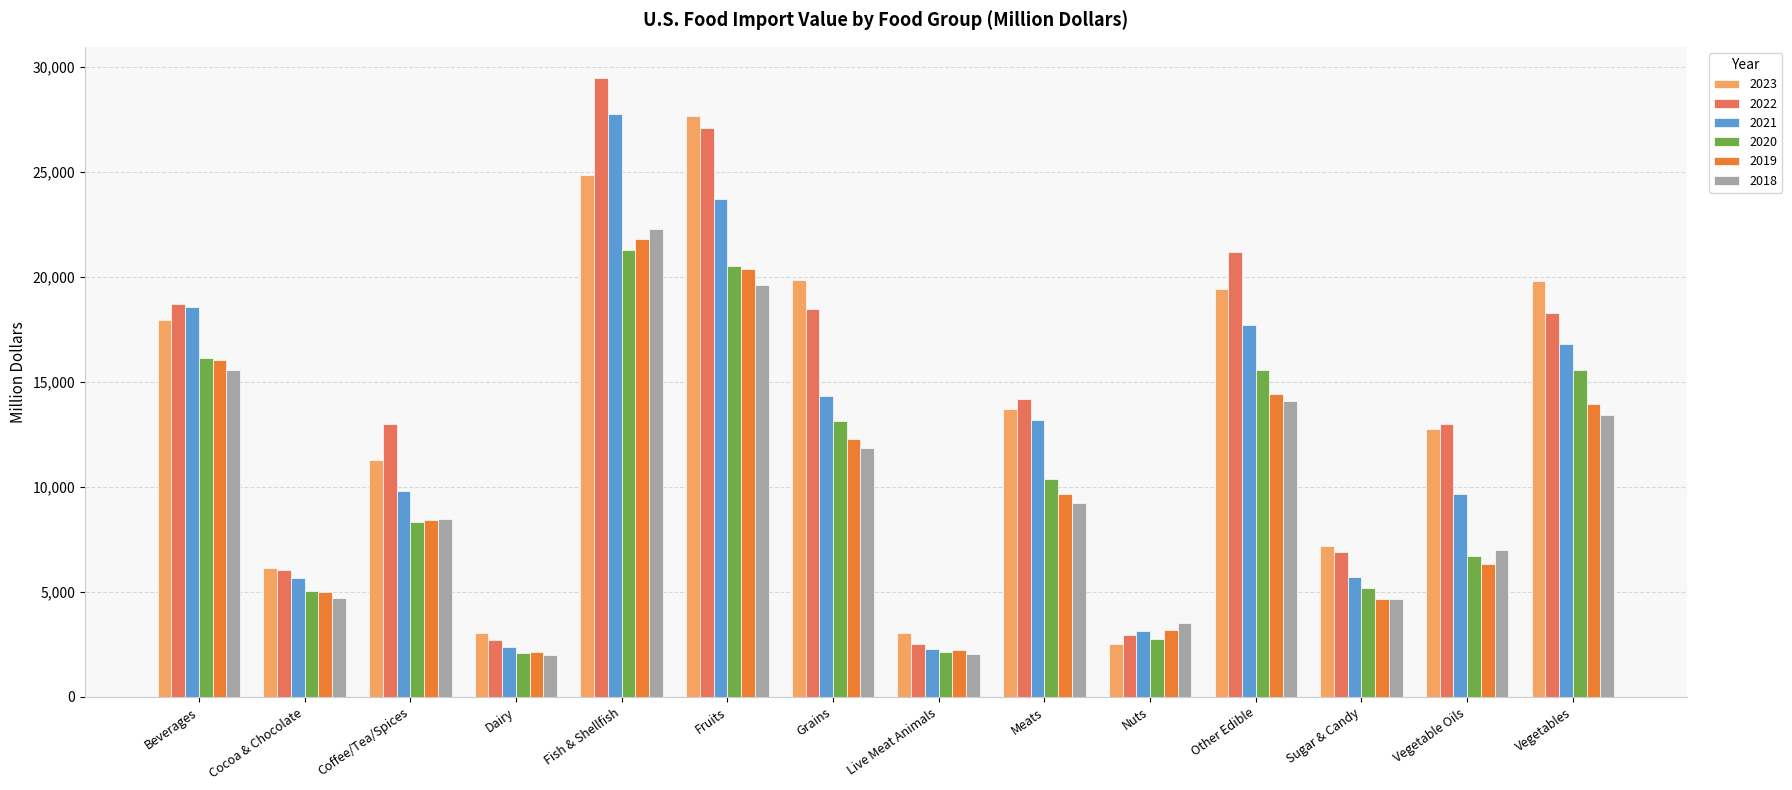

Where is 2022 nearest to the value 15993?

Meats